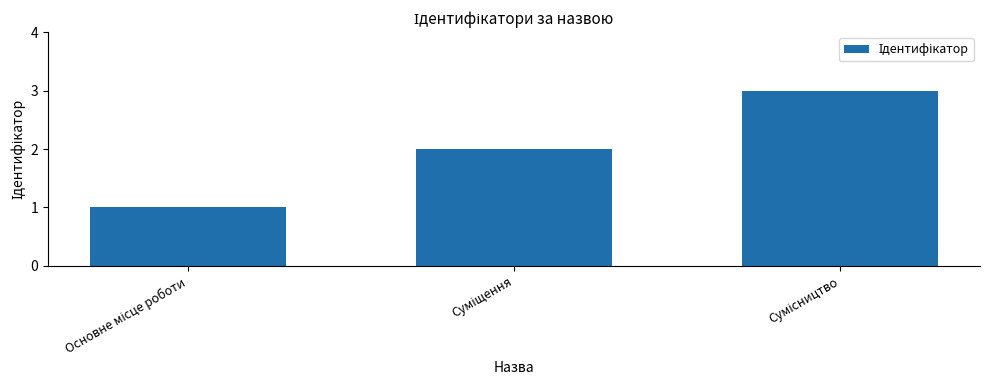

Does the chart contain any negative values?

No